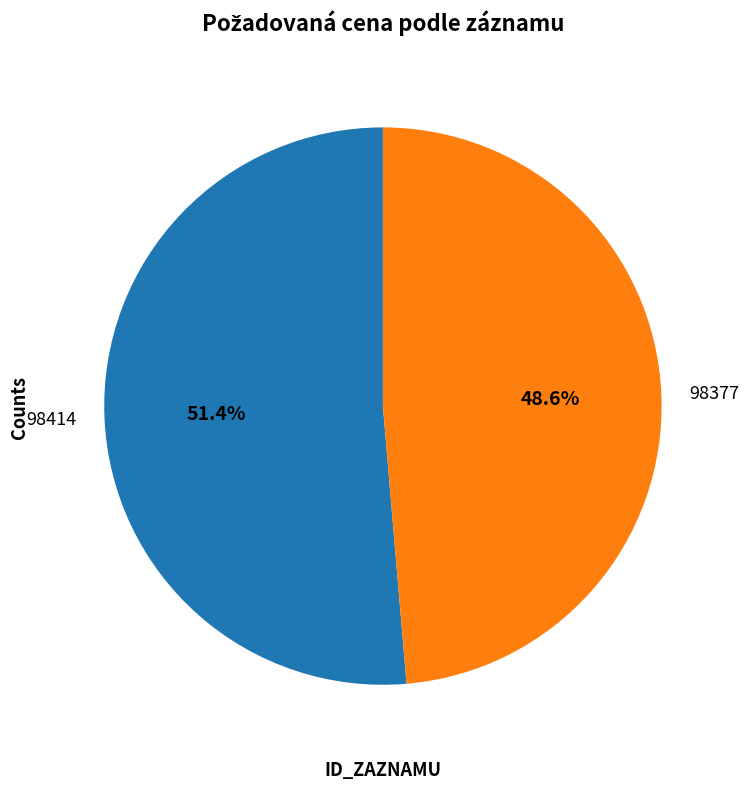

What percentage is the 98377 slice, to the nearest percent?

49%